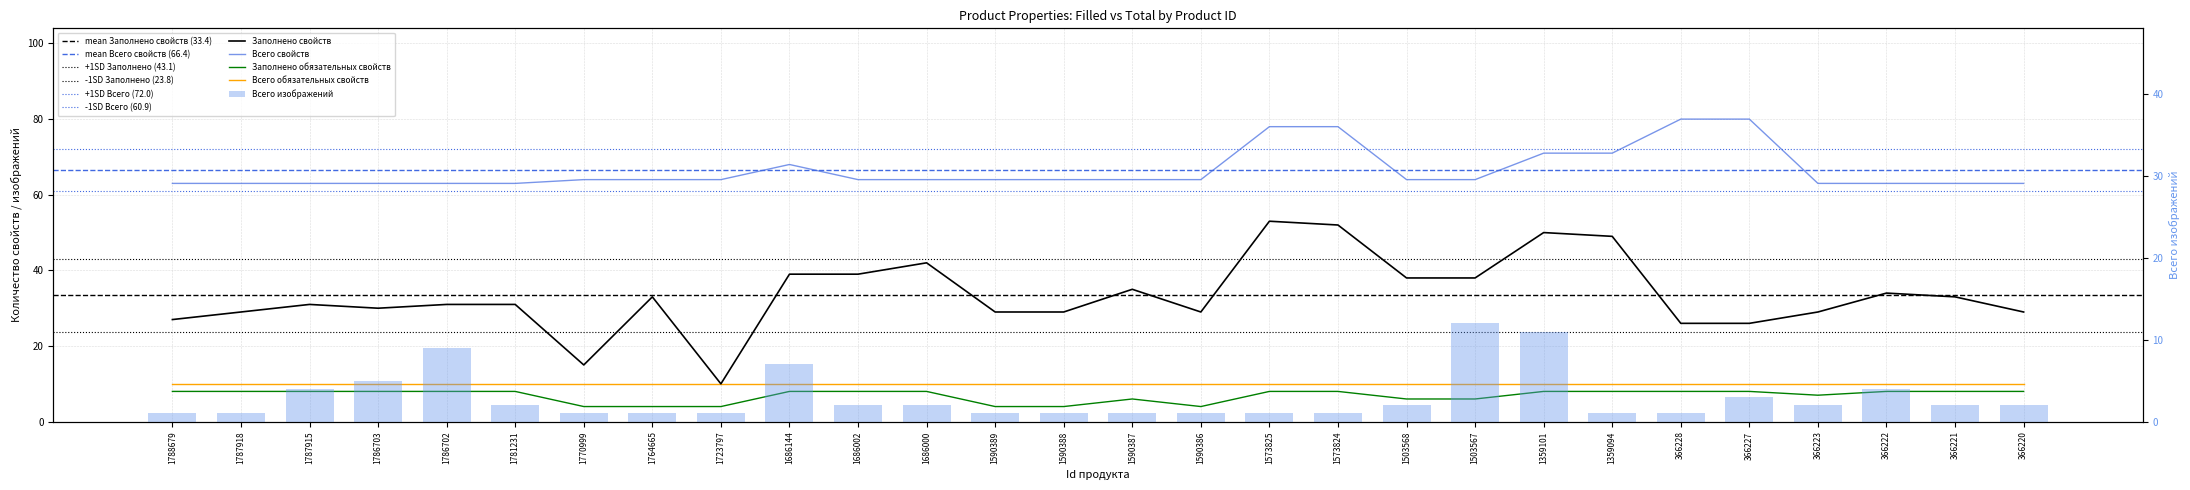

The value of Заполнено свойств at 1573824 is 22. True or false?

False